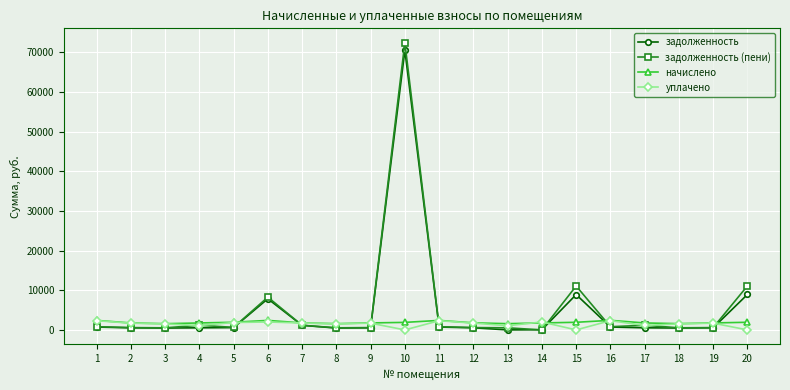

At which category is the sum across all series the highest?

10